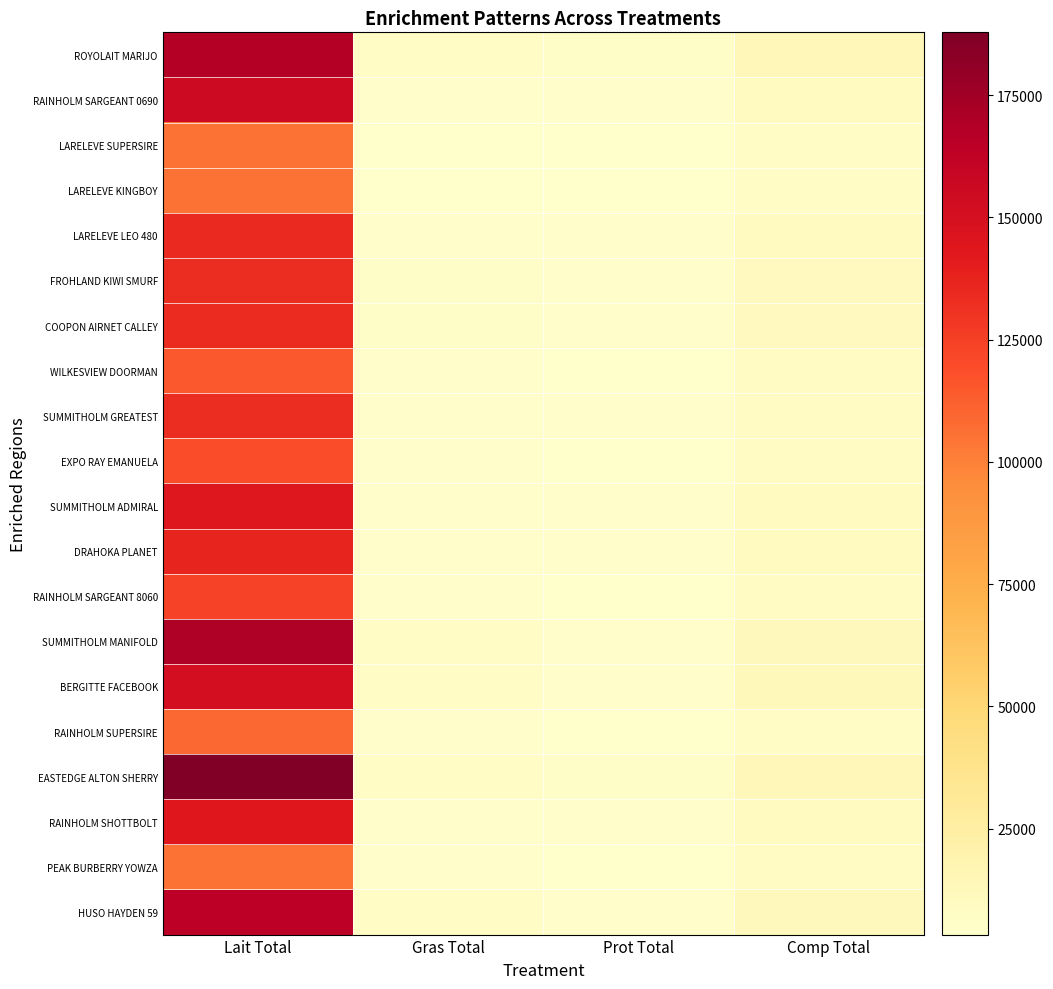

What is the spread (max minus min) of values at Lait Total?

82852